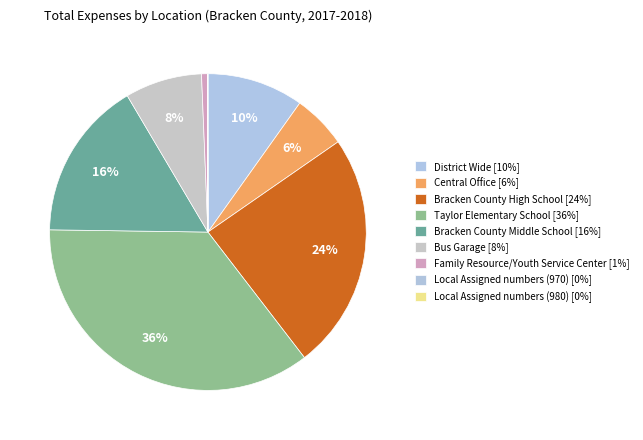

Count the number of slices in the pie.

9